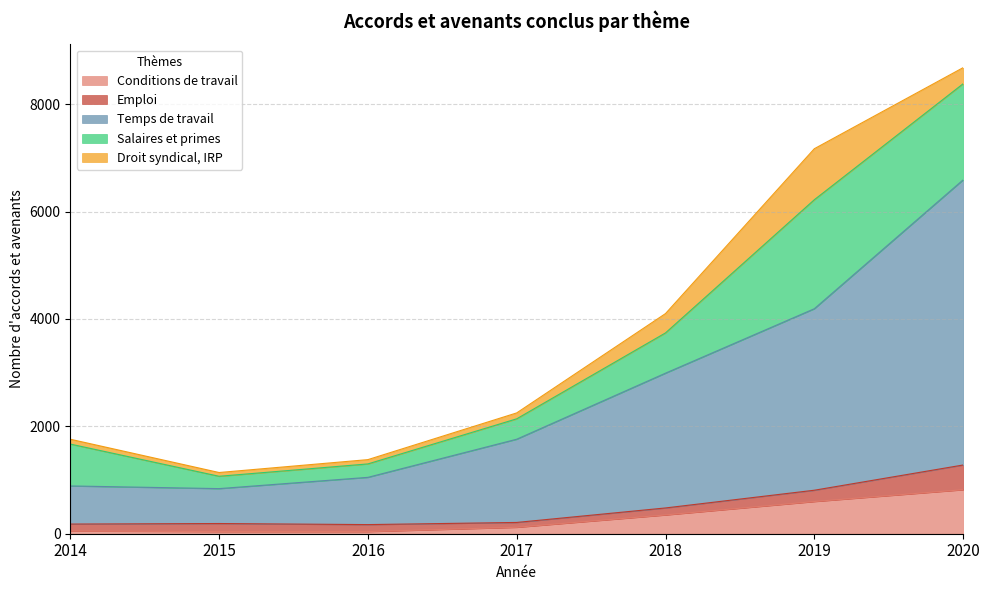

The value of Salaires et primes at 2017 is 380. True or false?

True